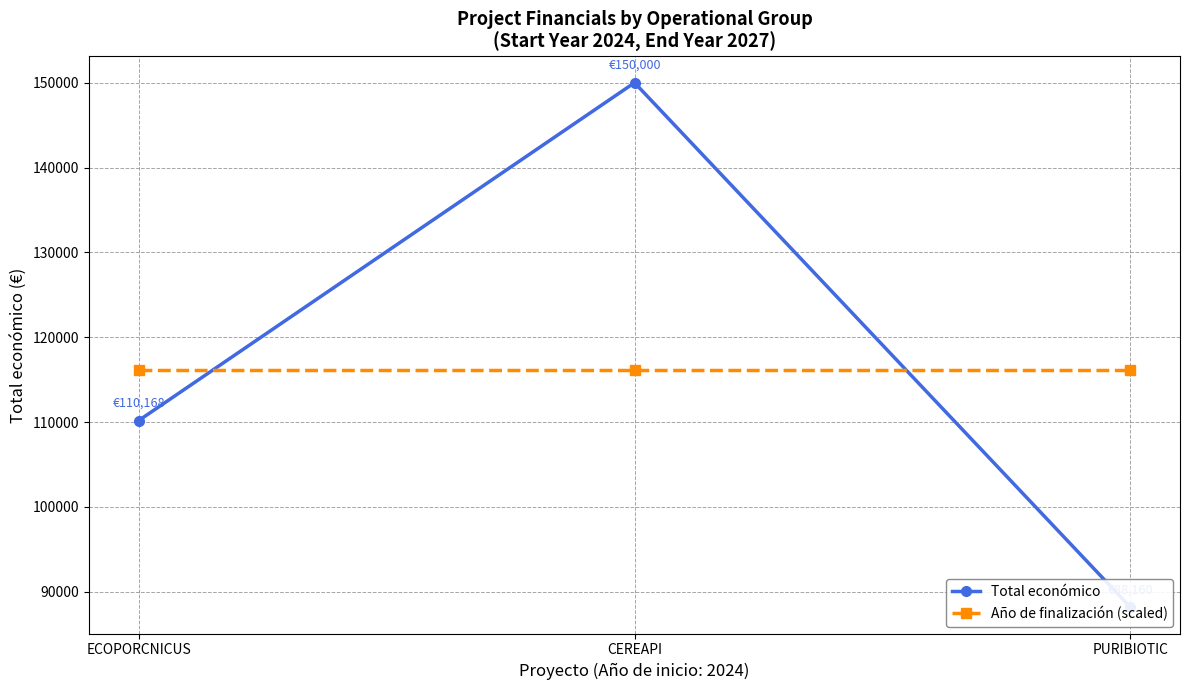

How many distinct data groups are displayed?

2